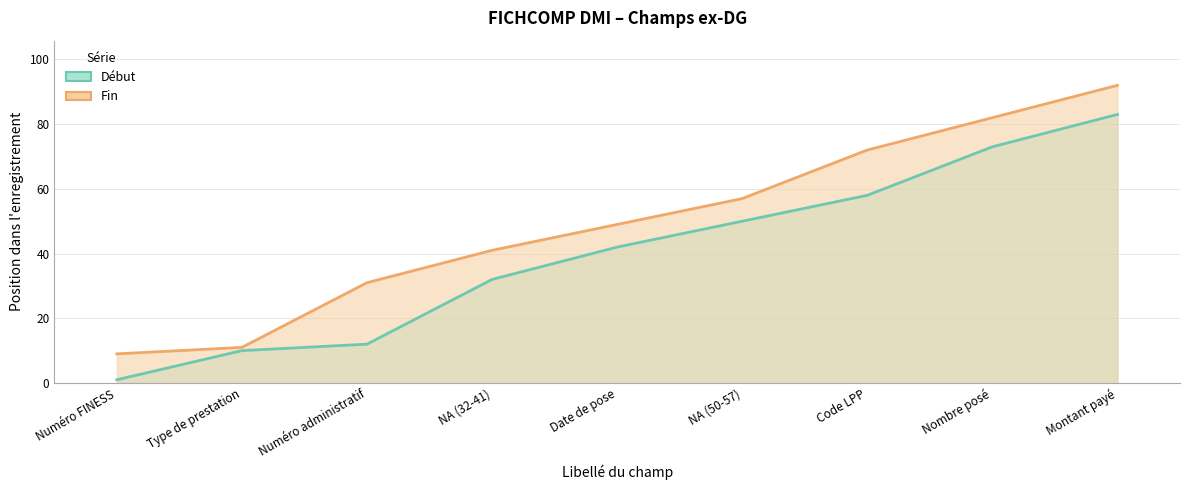

What is the maximum value for Début?

83